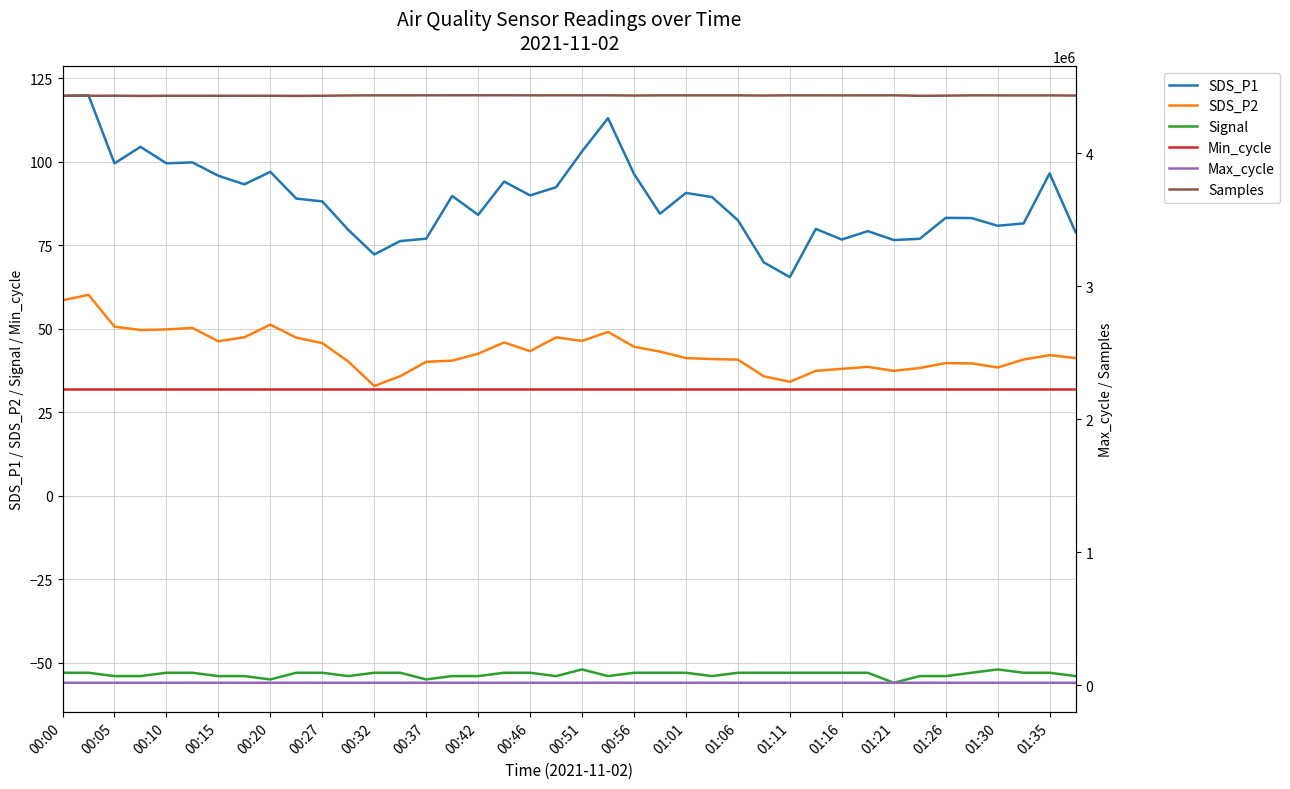

Is this an area chart (filled region under the line)?

No